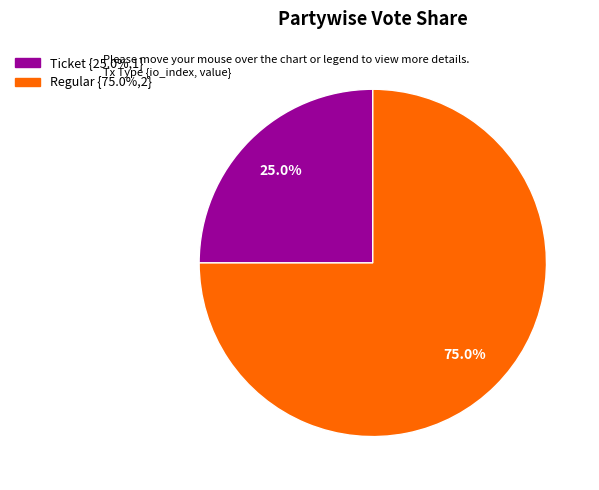

Do Regular and Ticket together represent more than half of the pie?

Yes